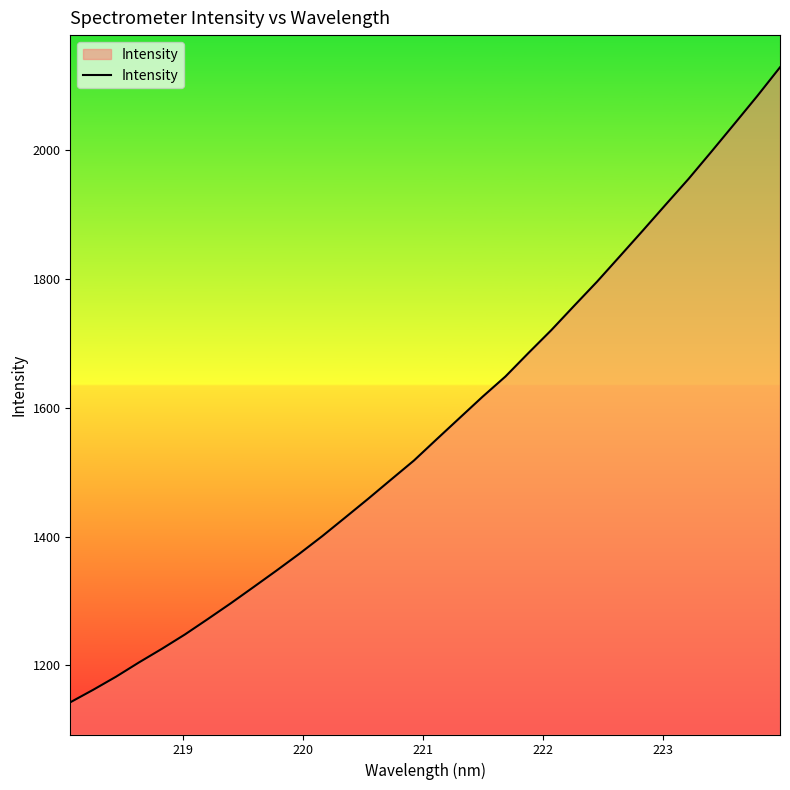

How many lines are shown in the chart?

1